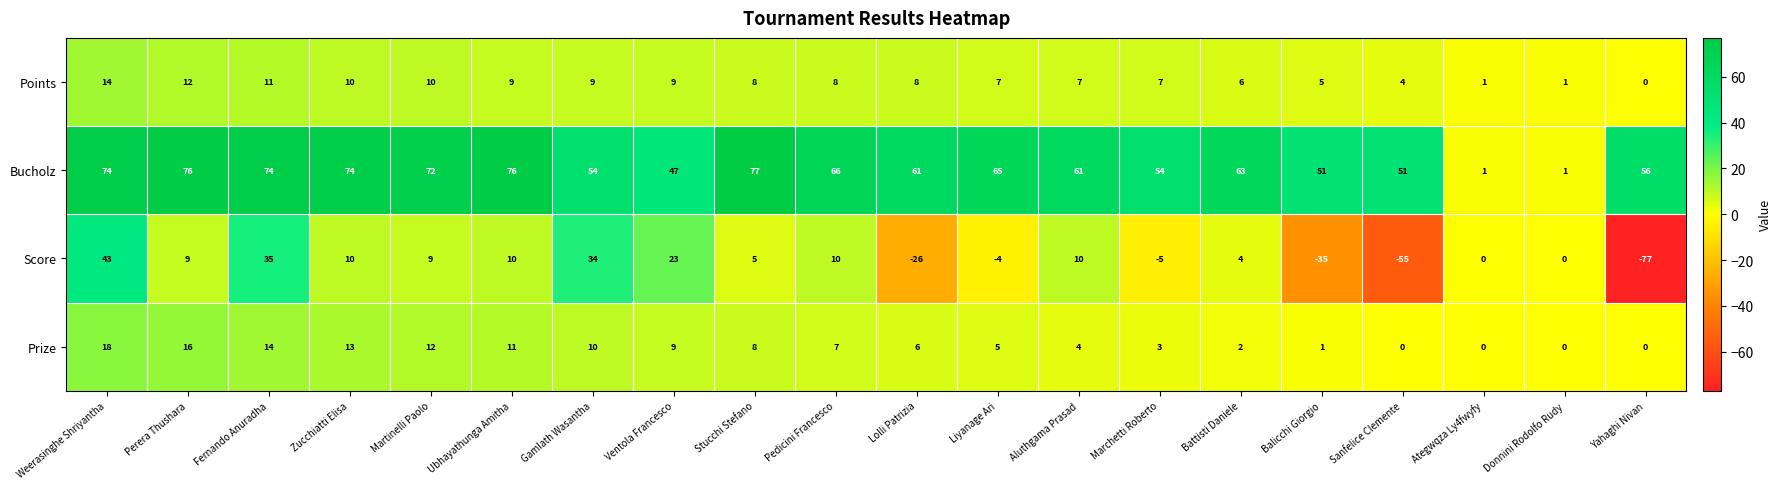

True or false: Bucholz has a value of 20 at Pedicini Francesco.

False